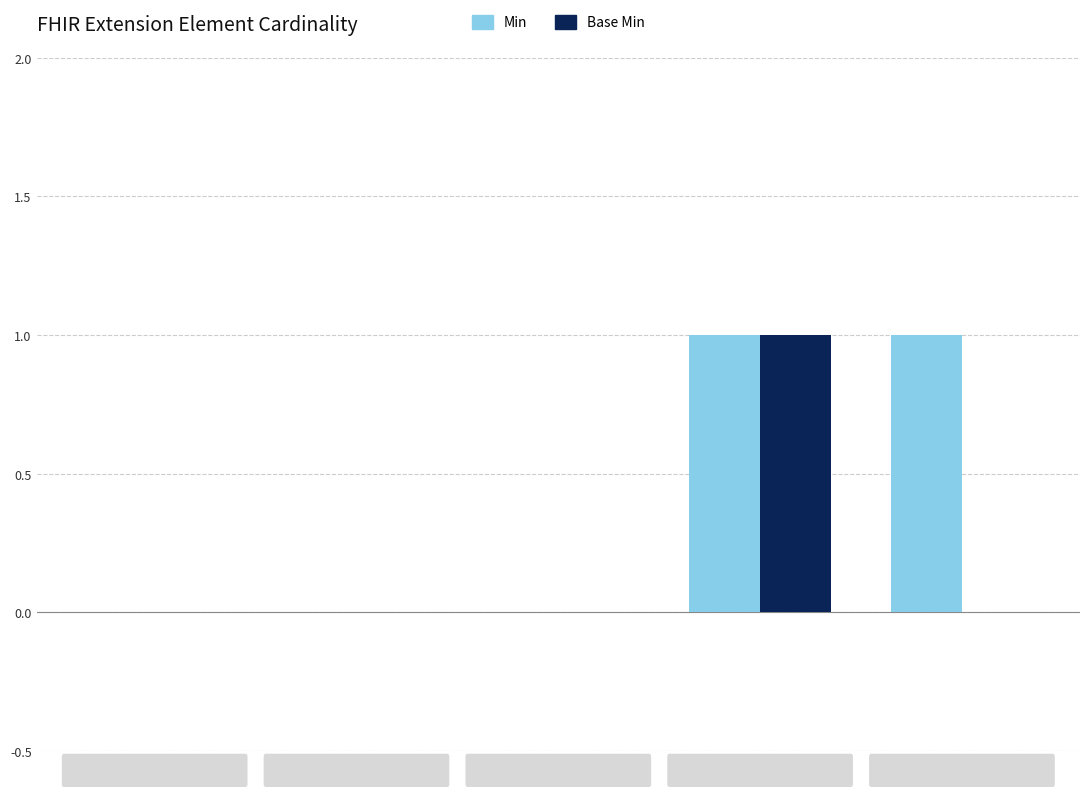

What are all the series names shown in the legend?

Min, Base Min